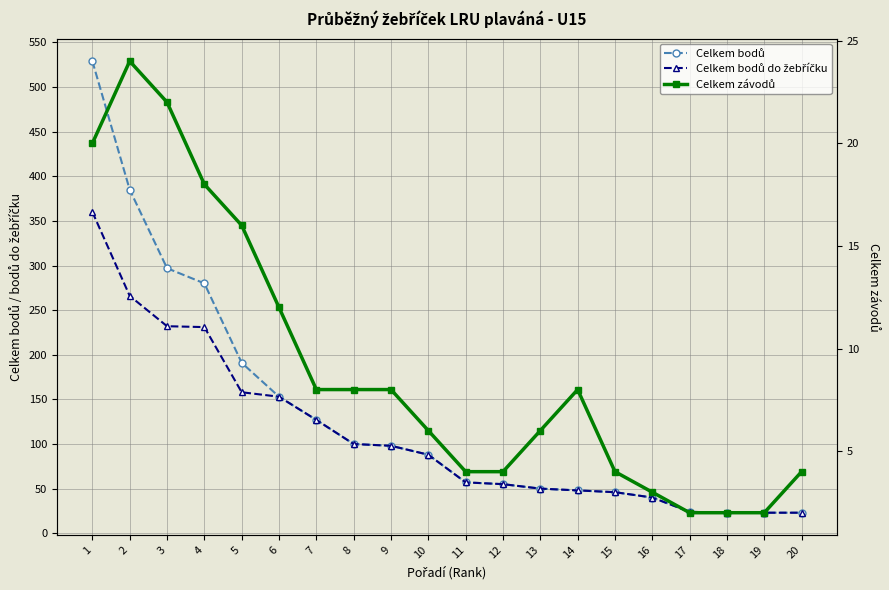

At which label is Celkem bodů do žebříčku closest to 191?

5